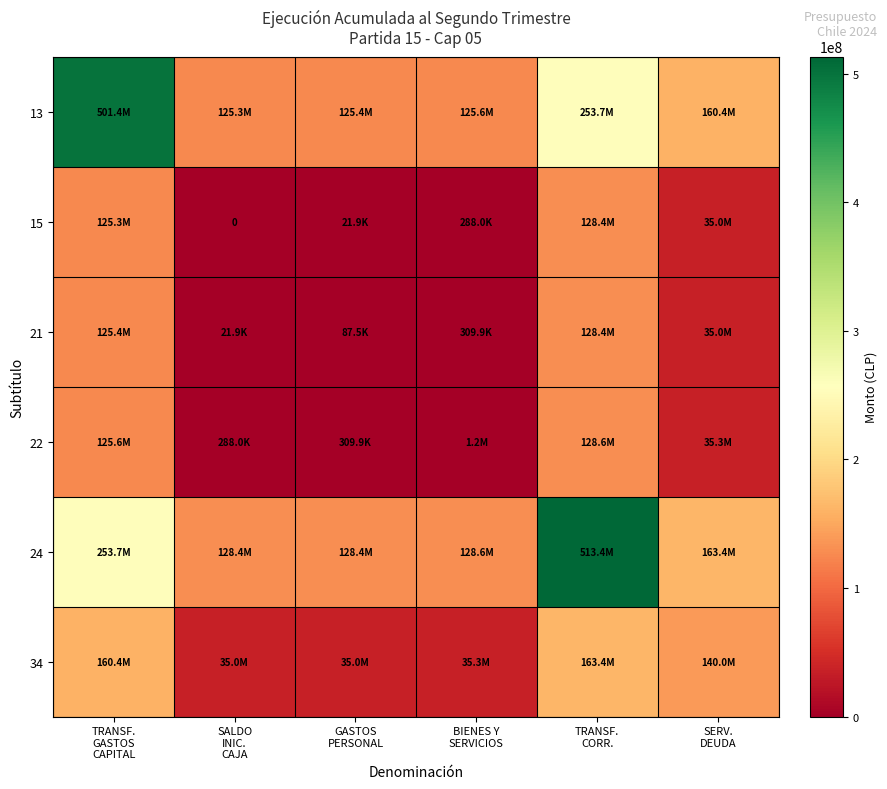

At which label does 24 reach its minimum?

SALDO INIC. CAJA